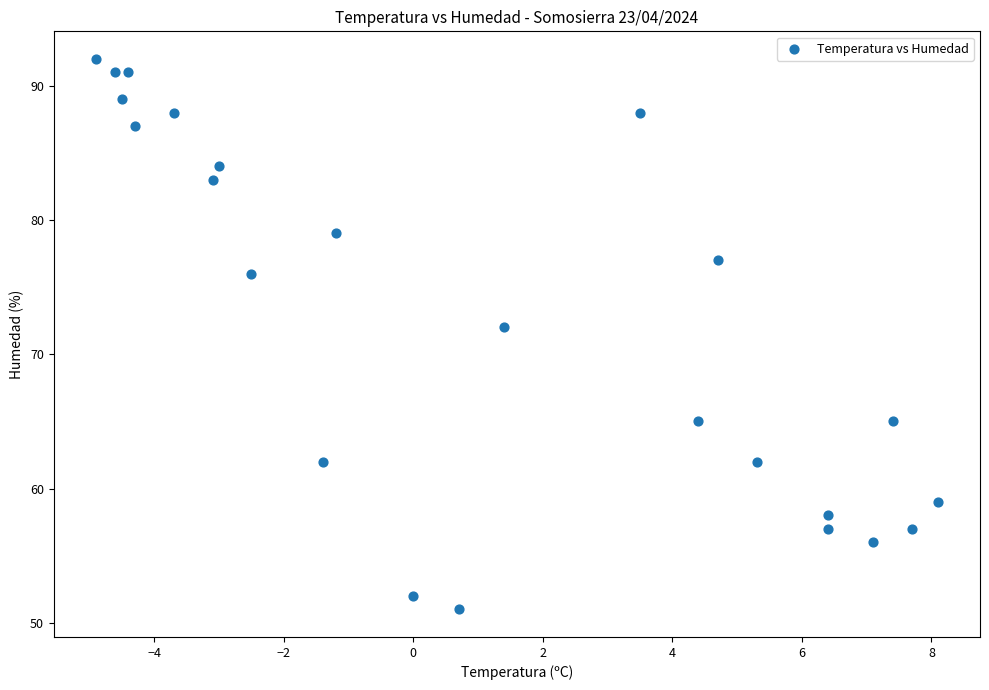

What is the range of Y values (max minus min)?

41